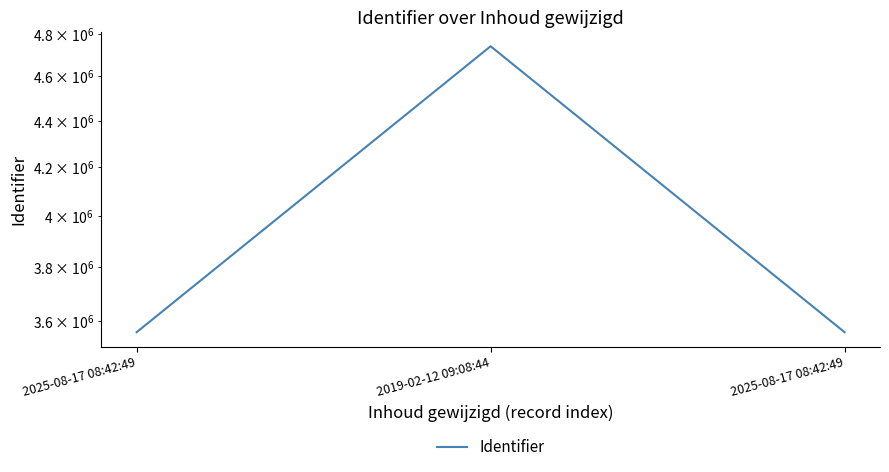

Is this an area chart (filled region under the line)?

No